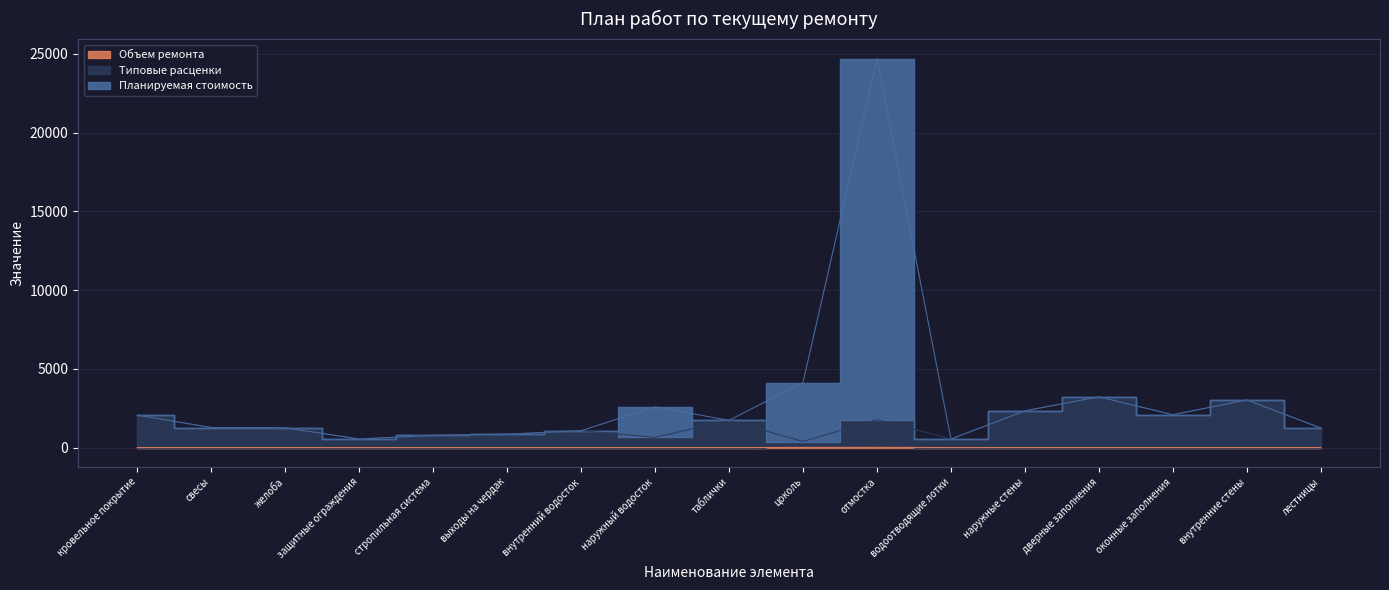

At which label is Планируемая стоимость closest to 12619?

цоколь